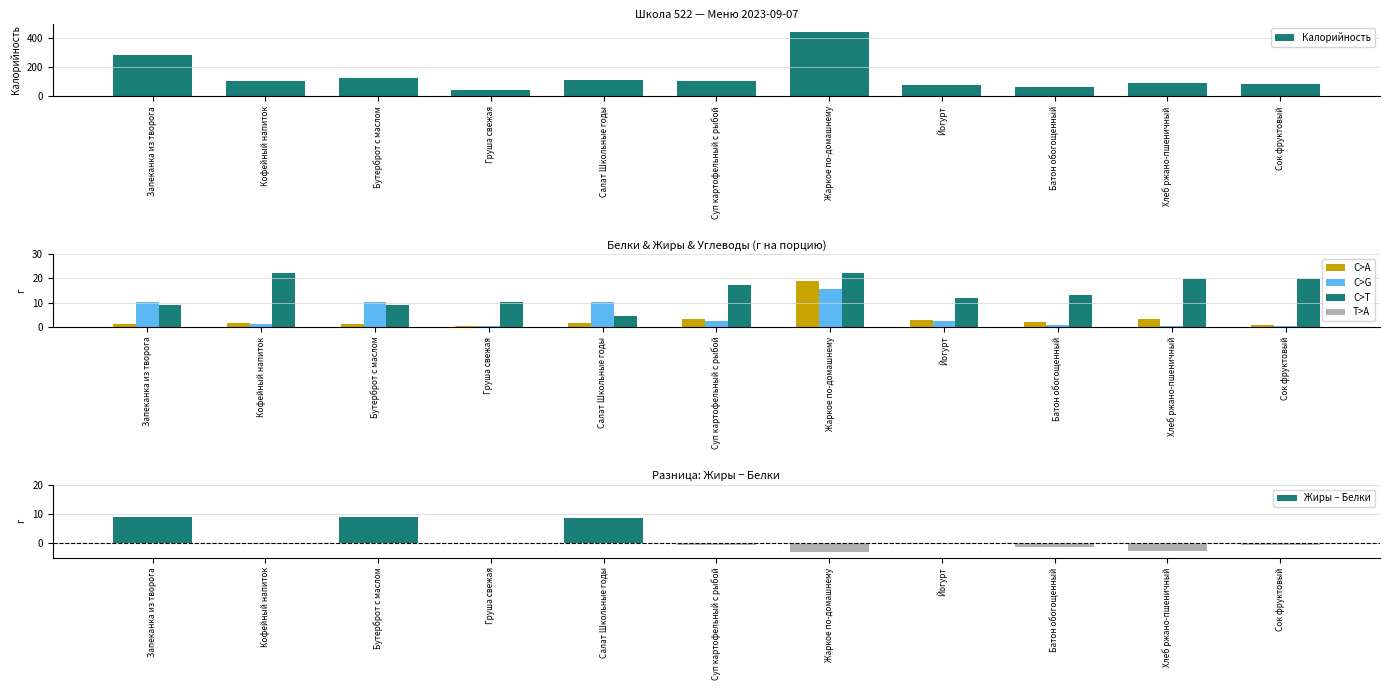

What is the sum of all Жиры − Белки values?

16.8